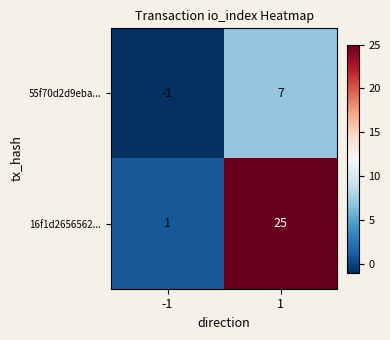

Reading right to left, what are all the values shown in this chart?

55f70d2d9eba...: 1=7	-1=-1
16f1d2656562...: 1=25	-1=1